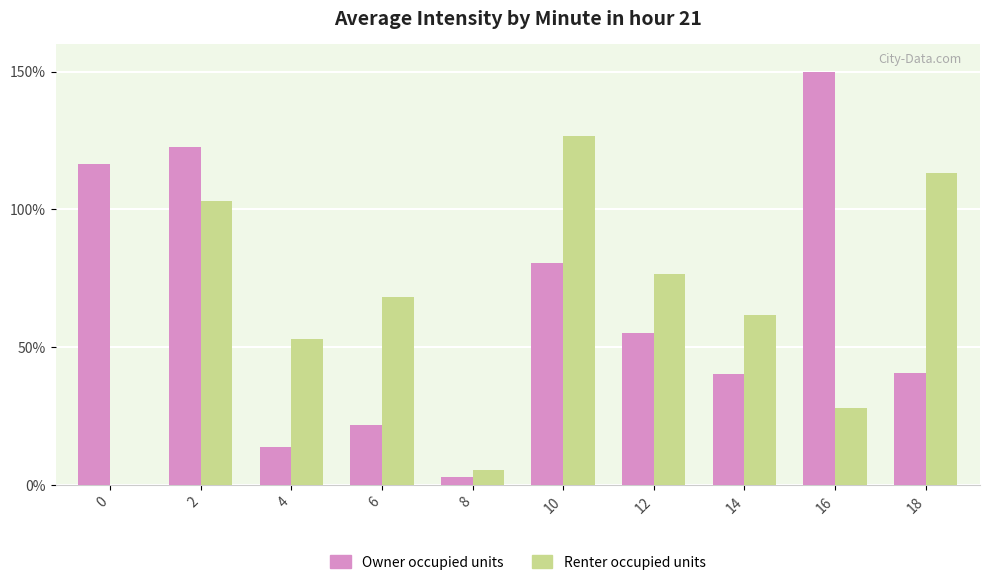

Where is Owner occupied units nearest to the value 76?

10